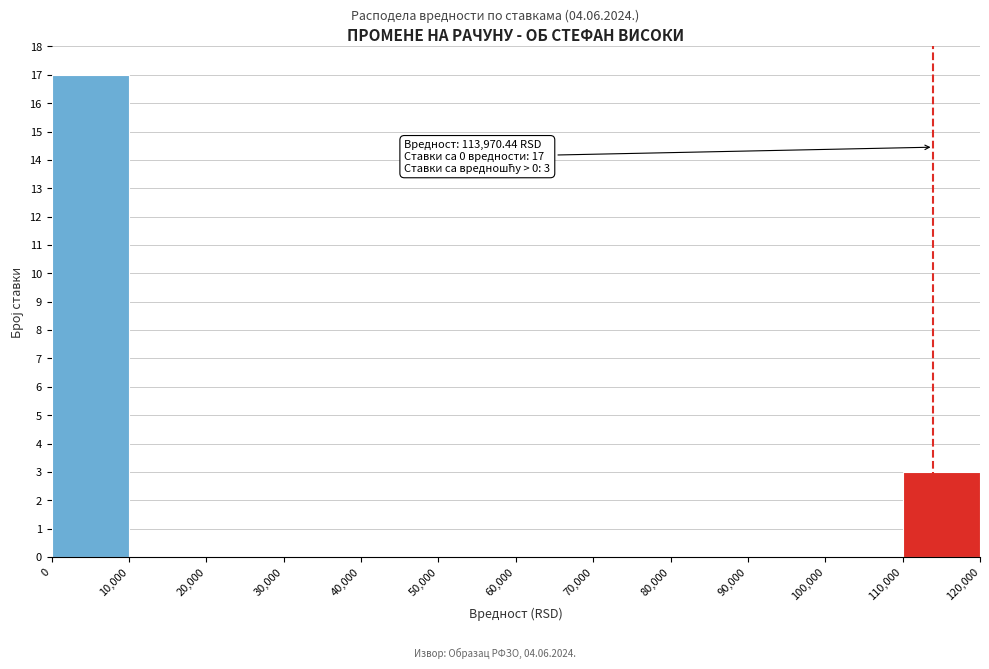

Which range on the x-axis has the tallest bar?

0 to 10,000